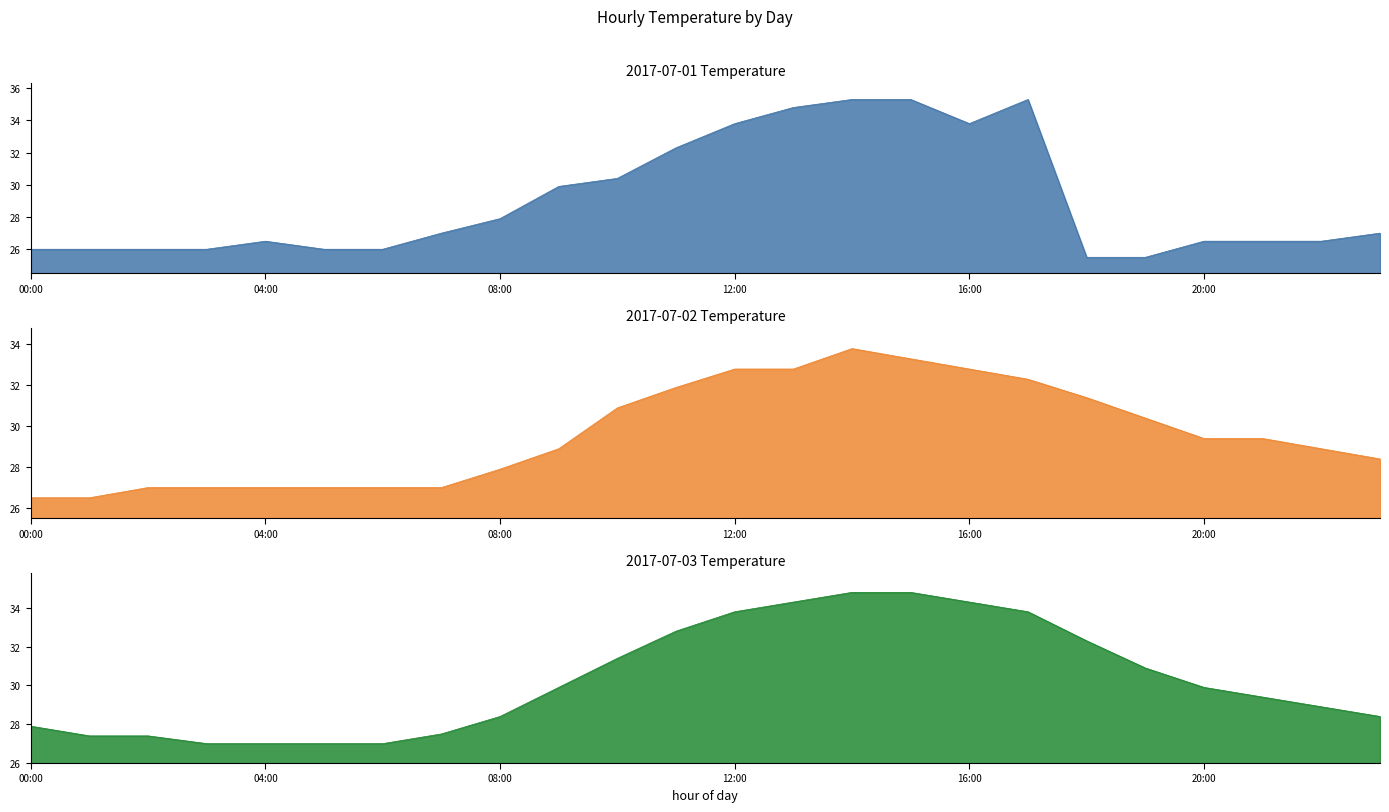

At how many categories does at least one series exceed 32?

8